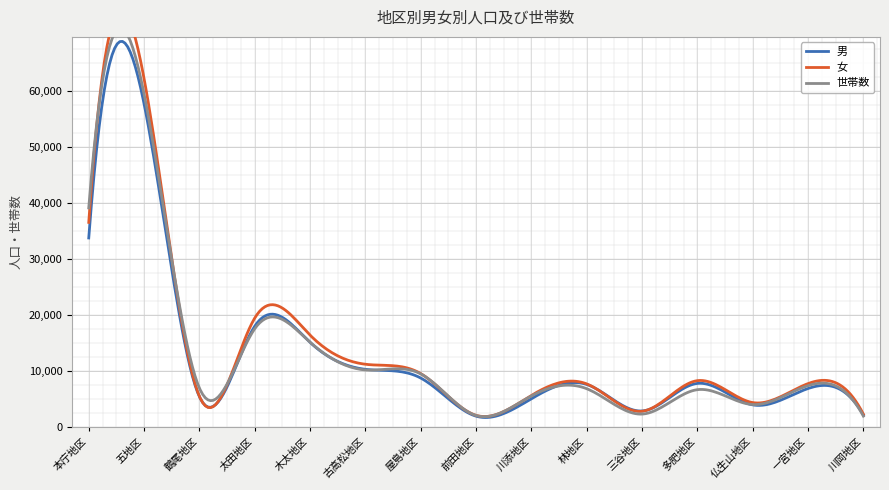

Rank the series by their average value, from highest to lowest.

女, 世帯数, 男